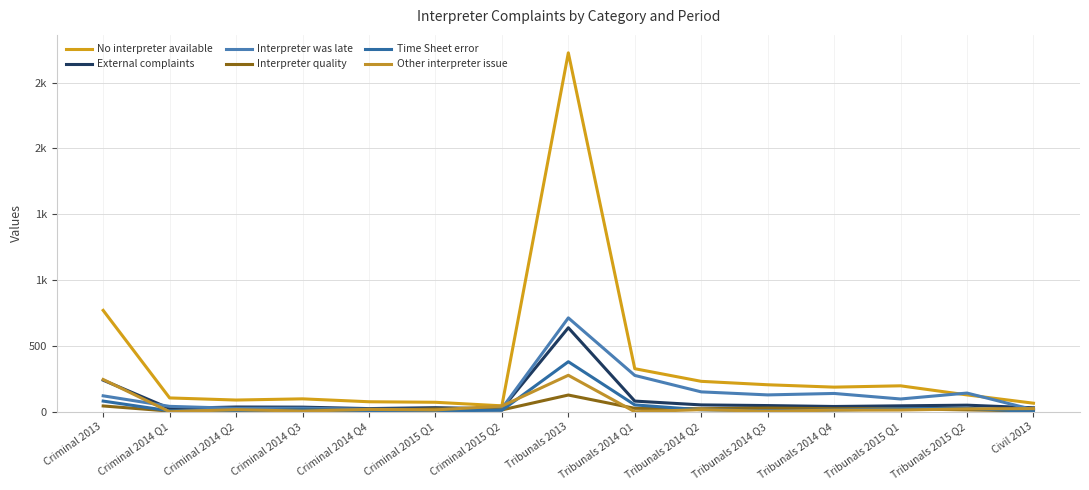

The Interpreter quality series shows 3 at Criminal 2014 Q1. True or false?

False